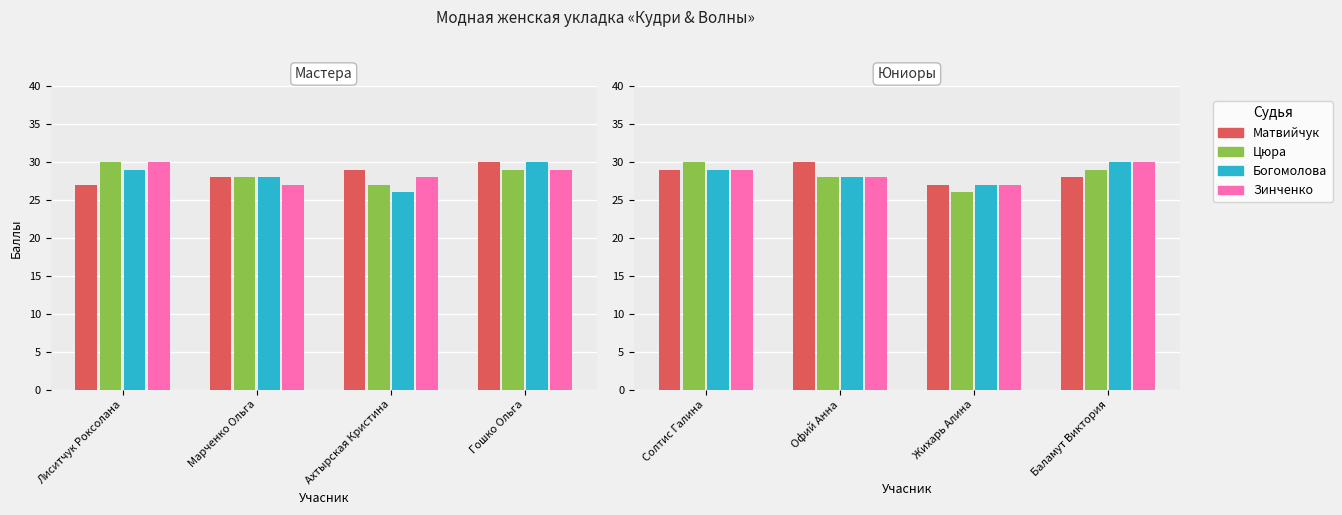

At which label does Цюра first exceed 29?

Солтис Галина